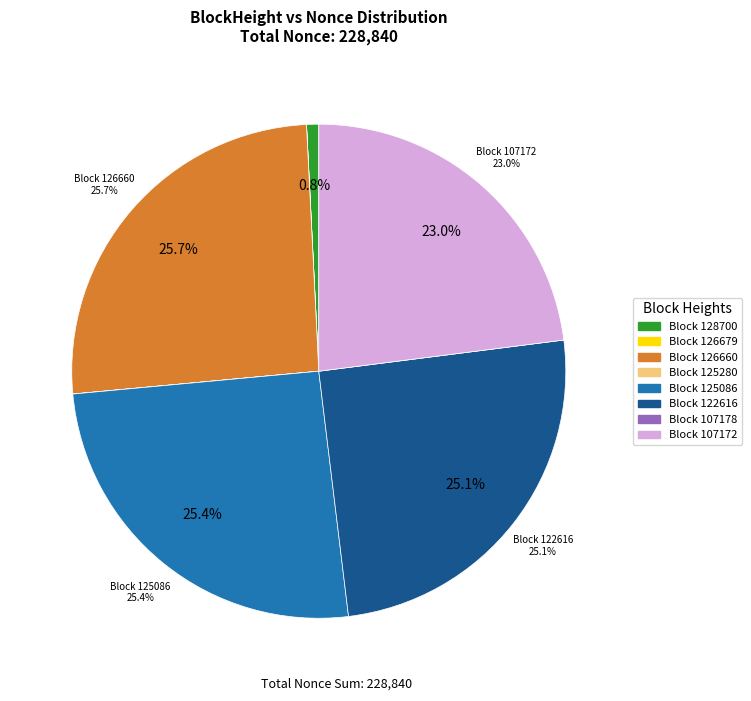

Which slice is the largest?

126660